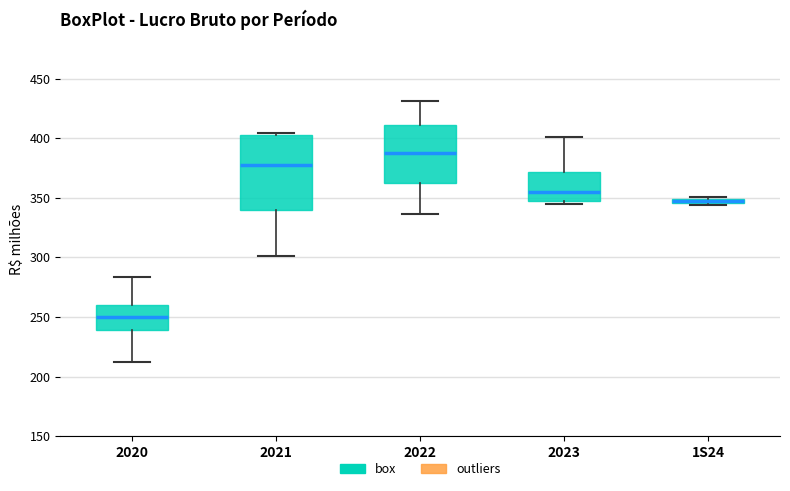

Which box's median line is the lowest?

2020